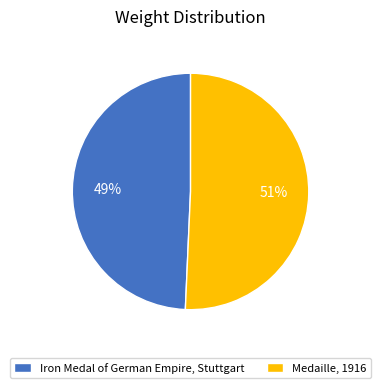

Do Iron Medal of German Empire, Stuttgart and Medaille, 1916 together represent more than half of the pie?

Yes